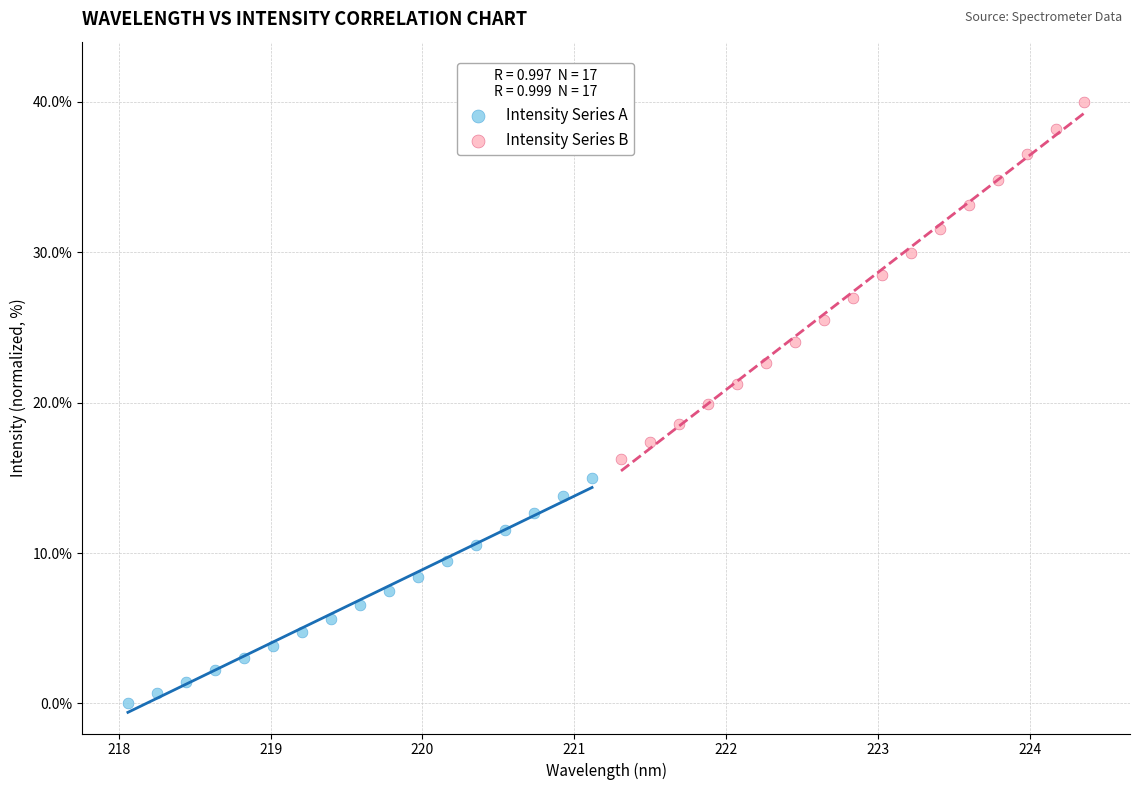

What are all the series names shown in the legend?

Intensity Series A, Intensity Series B